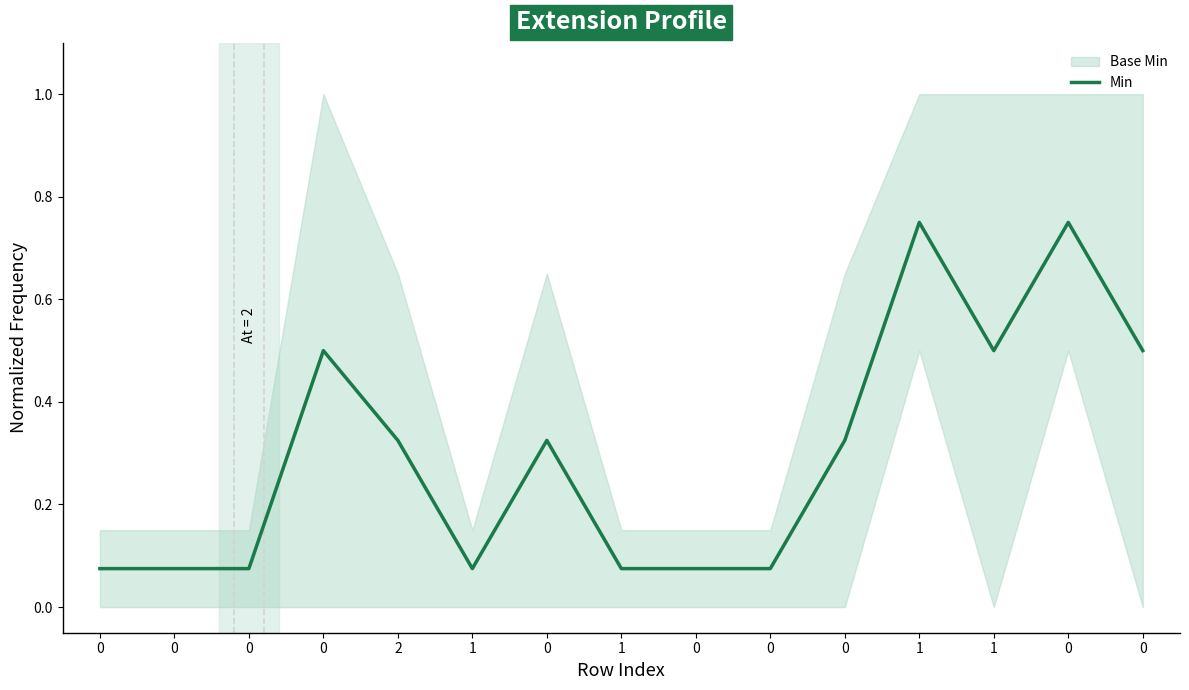

How many values are between 0 and 1?

15